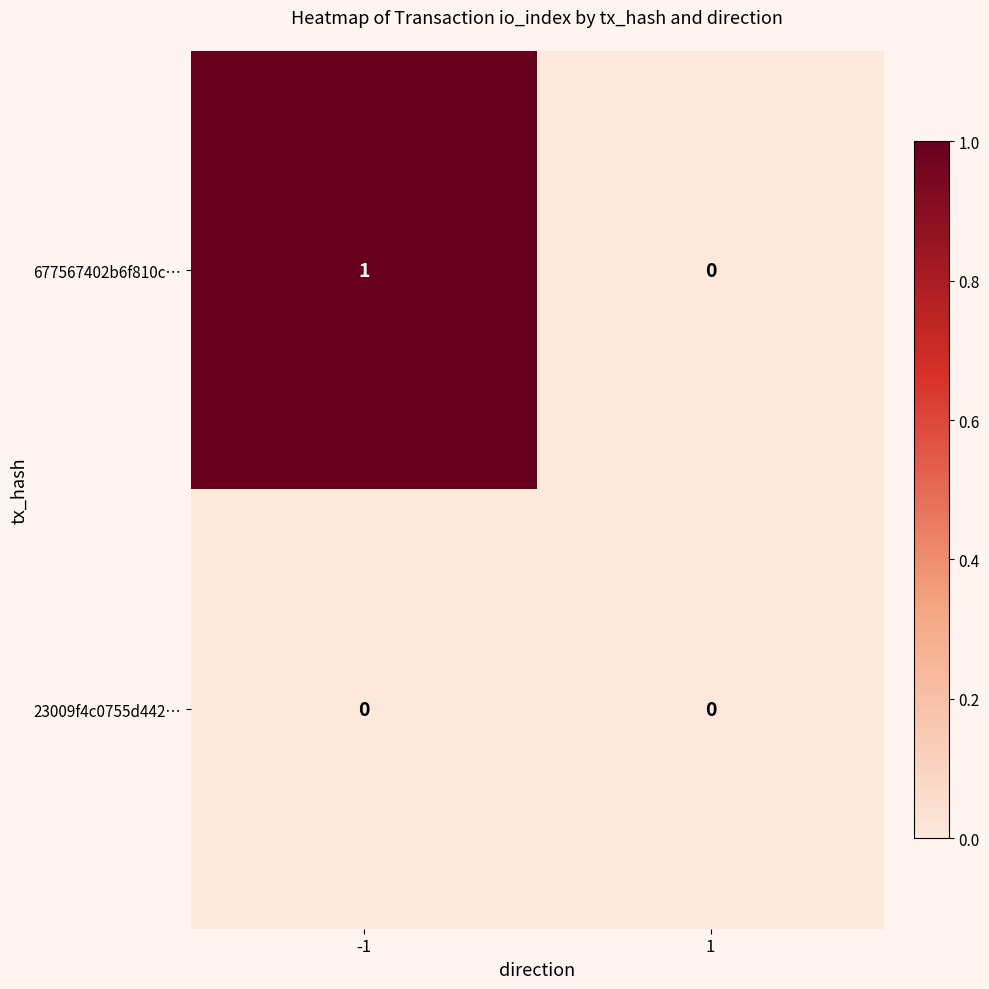

What is the spread (max minus min) of values at -1?

1